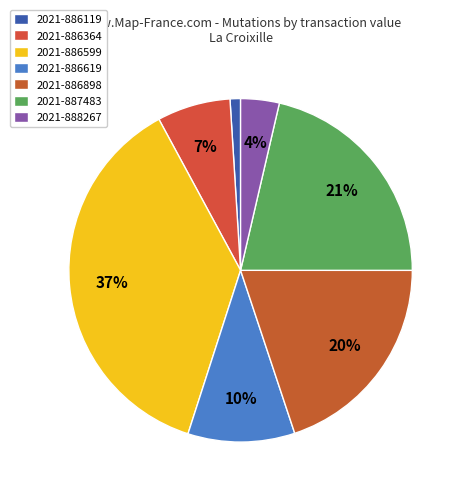

Which category has the biggest portion of the pie?

2021-886599